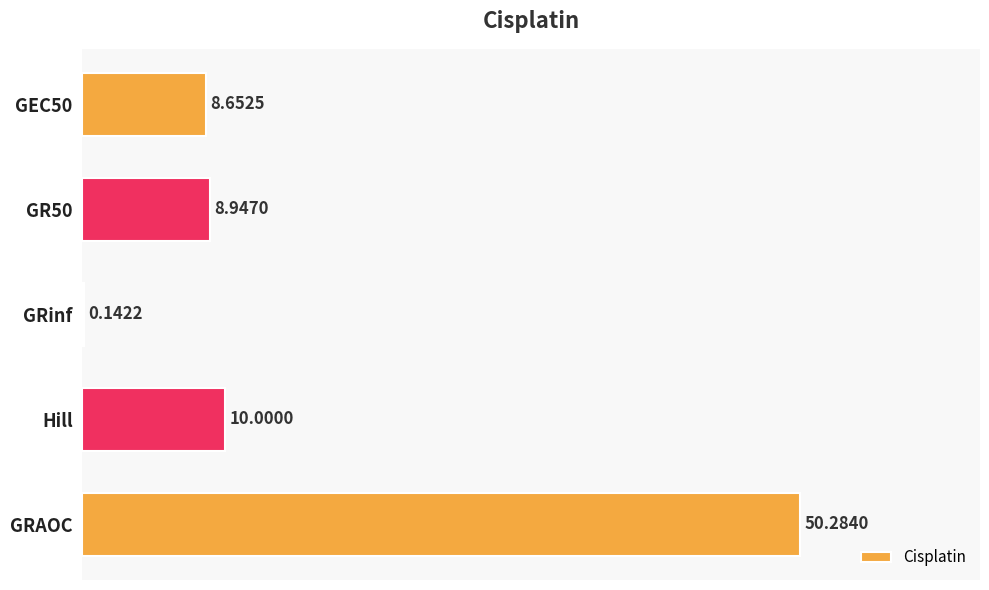

What is the sum of the values at GEC50 and GR50?

17.6